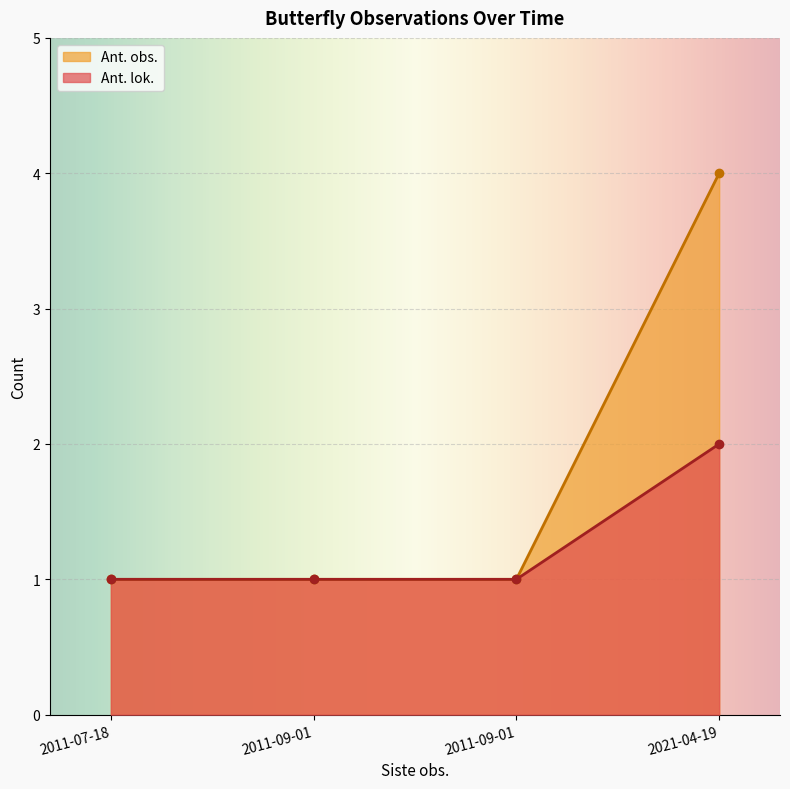

Which series has the largest total across all categories?

Ant. obs.